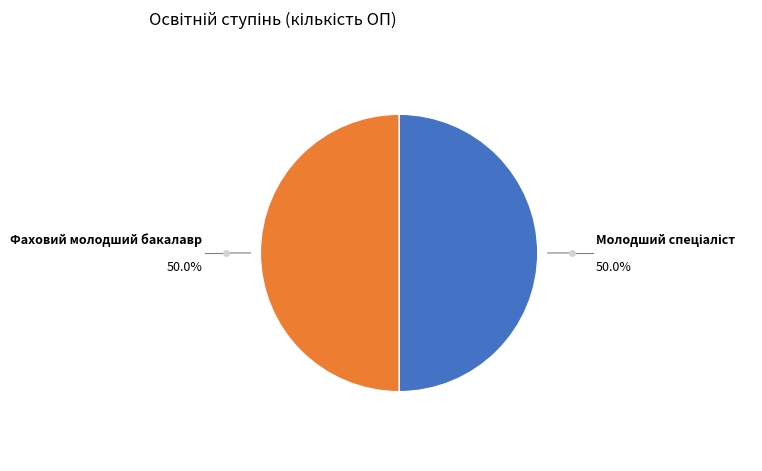

Which slice is the largest?

2